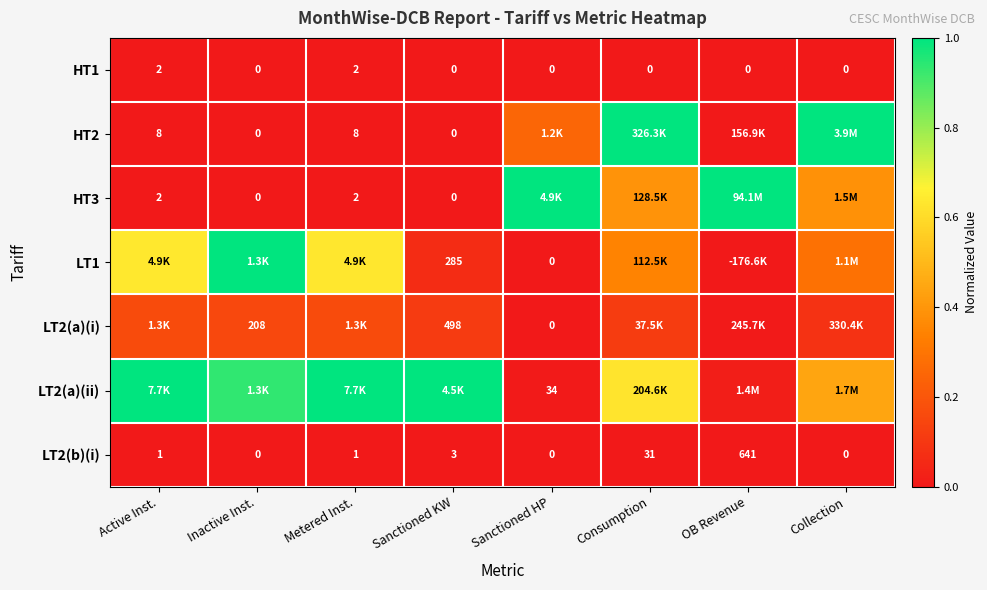

Is the value of HT2 at Metered Inst. greater than the value of HT1 at OB Revenue?

Yes